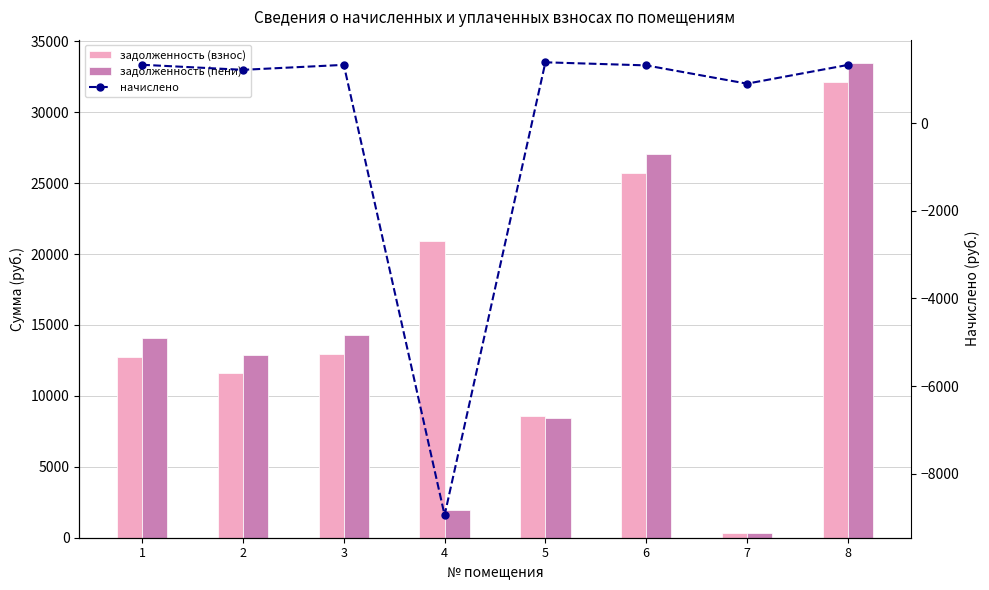

Reading left to right, extract all data points from this chart.

задолженность (взнос): 12730.0	11631.9	12936.0	20954.3	8573.7	25708.9	300.9	32113.9
задолженность (пени): 14063.8	12850.6	14267.9	1962.7	8464.1	27029.1	300.9	33443.8
начислено: 1333.8	1218.8	1331.8	-8945.5	1390.3	1320.2	902.9	1329.9